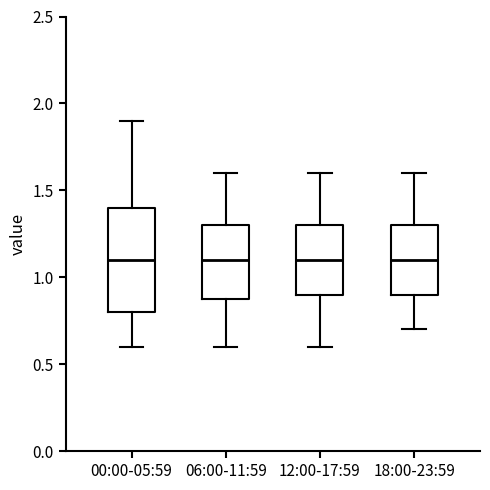

Where does the lower whisker of the box for 00:00-05:59 end on the y-axis? The values are not printed on the chart, so give them approximately, as read against the axis.

0.6